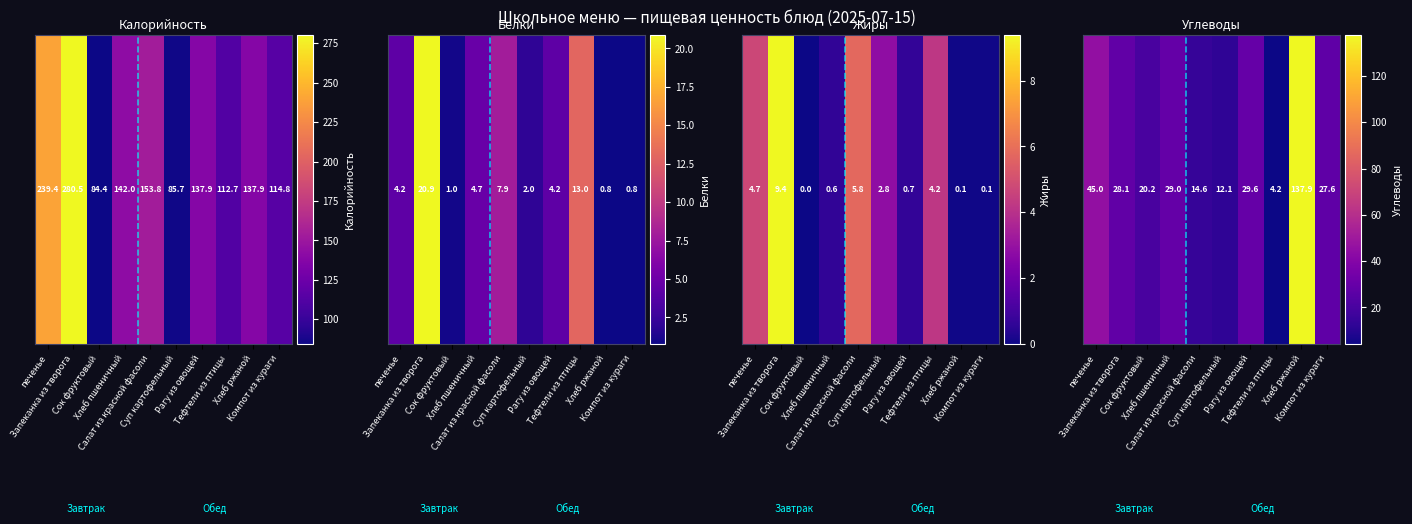

What is the change in value from Суп картофельный to Хлеб ржаной?

+125.8